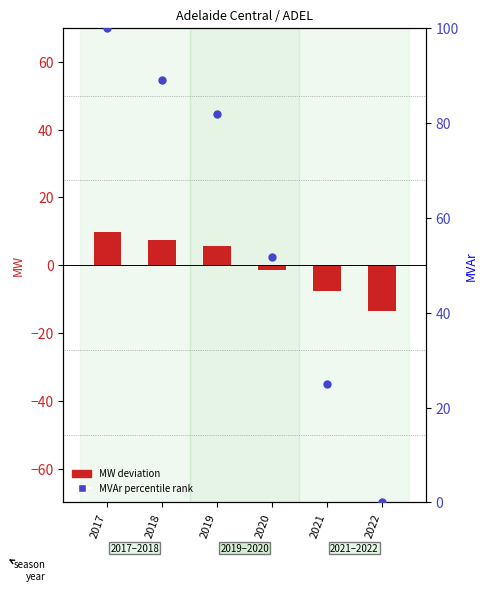

Which series reaches the maximum Y coordinate?

MVAr percentile rank